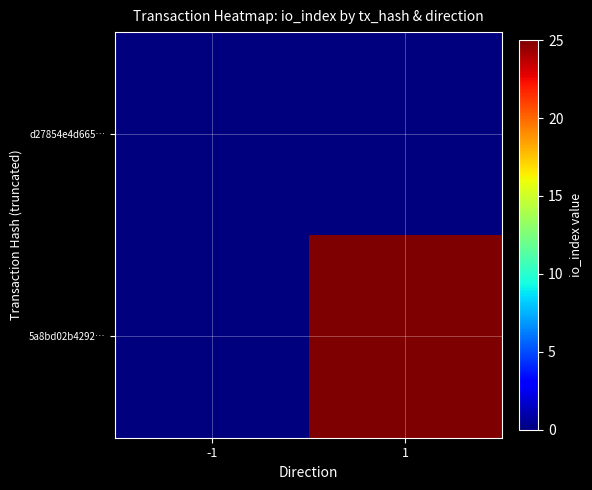

Rank the series at 1 from lowest to highest value.

d27854e4d665…, 5a8bd02b4292…